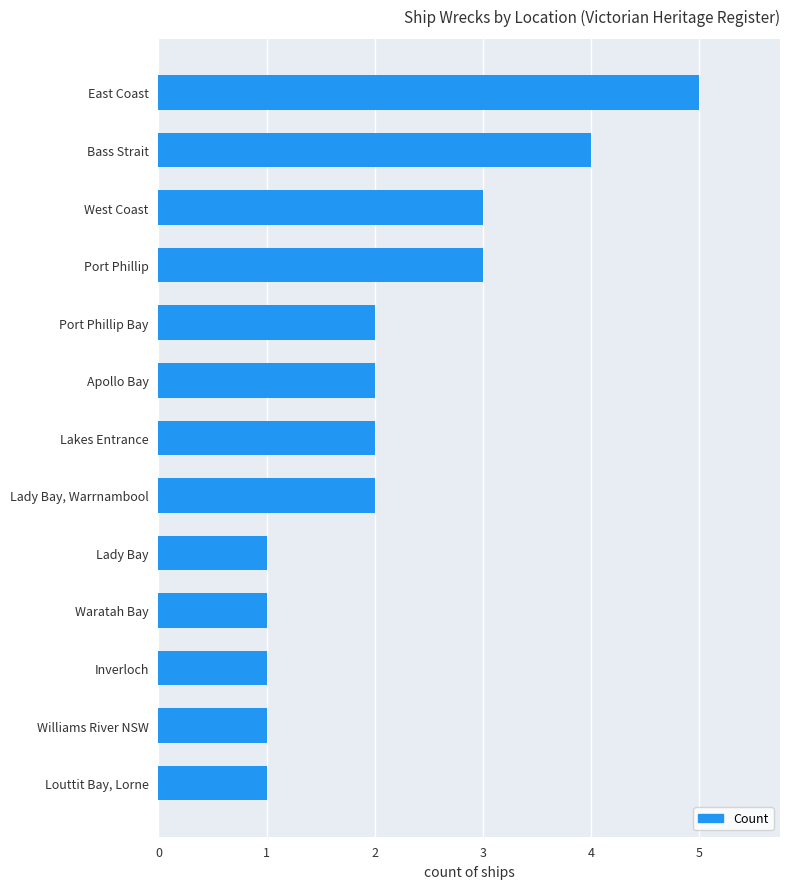

What is the difference between the second highest and minimum values?

3